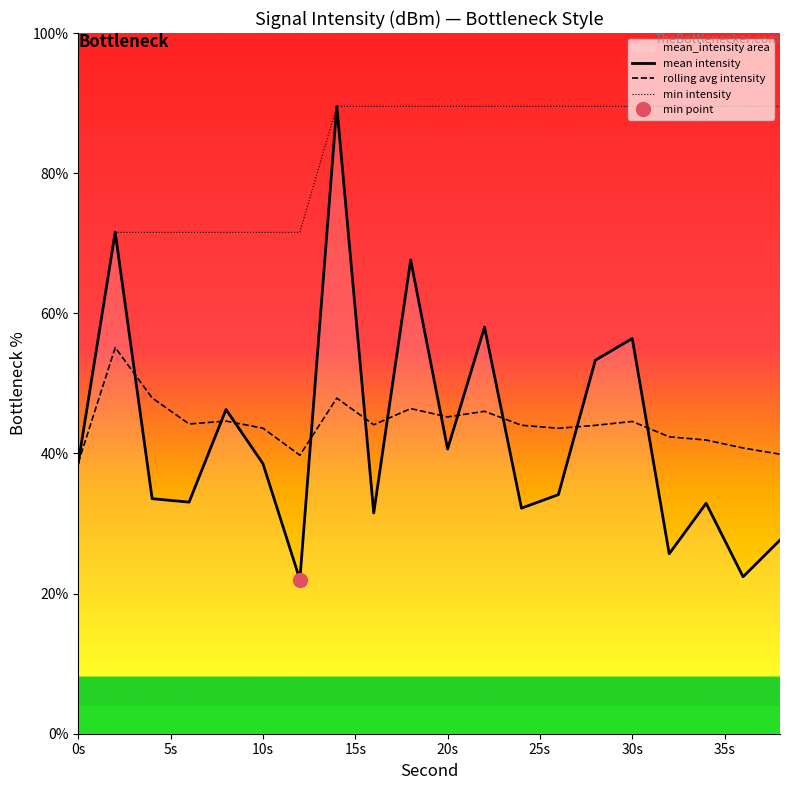

What is the smallest value displayed?

22.0